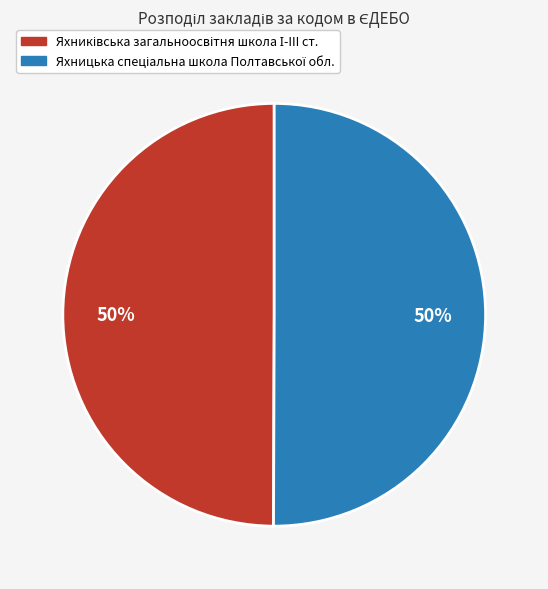

To the nearest percent, what is the average slice percentage?

50%